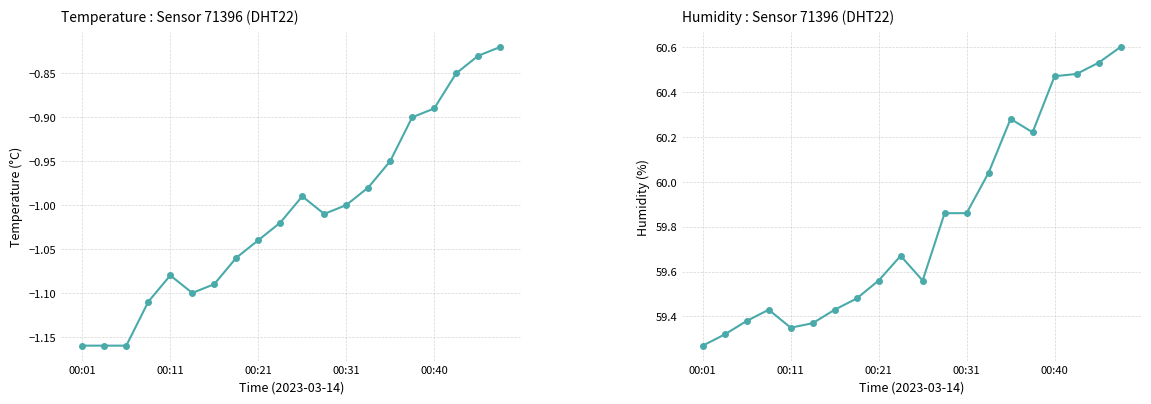

What is the value of the humidity point at the 1st from the left?

59.3